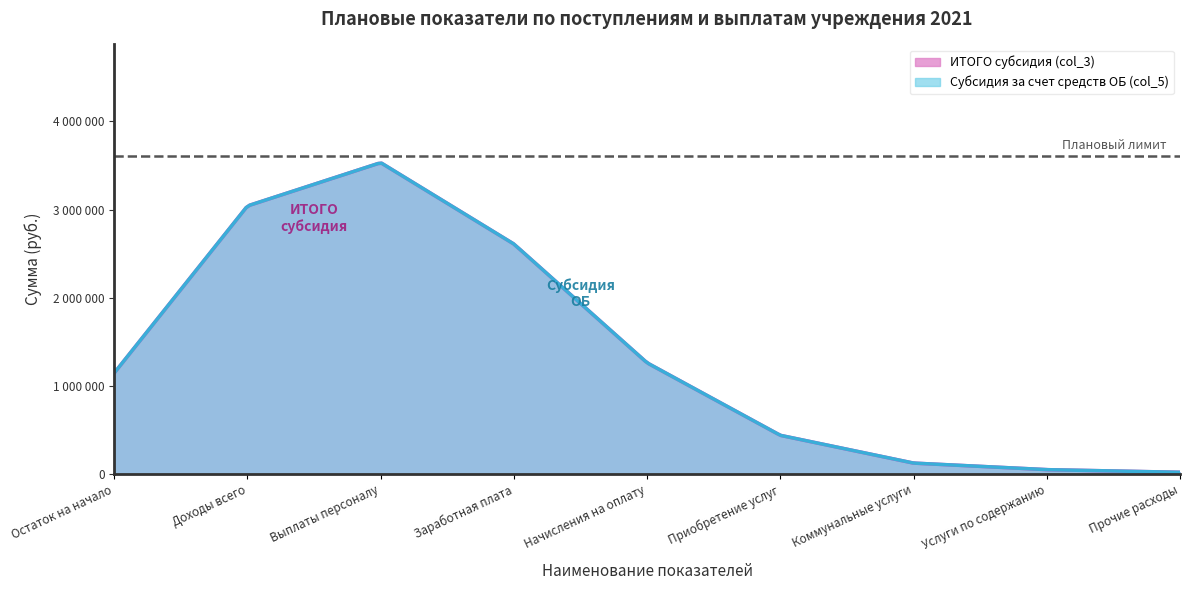

Is it true that ИТОГО субсидия (col_3) equals 5496057 at Выплаты персоналу?

False